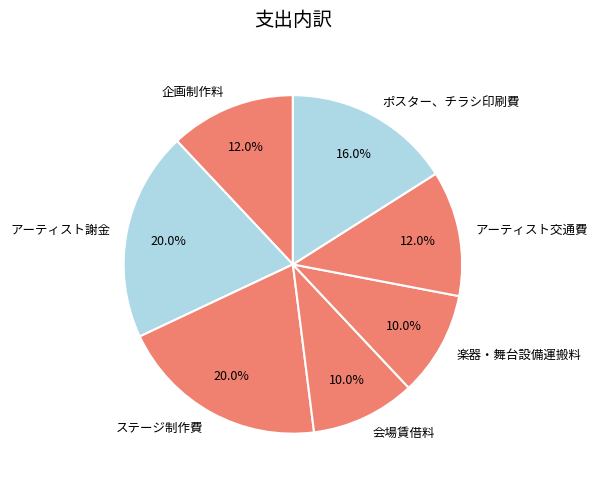

What portion of the pie excludes 企画制作料?

88.0%